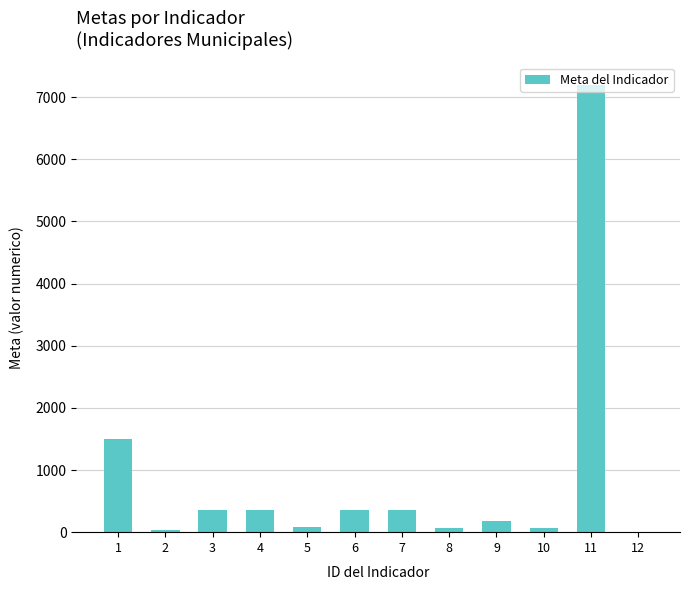

What is the approximate value at 2?

36